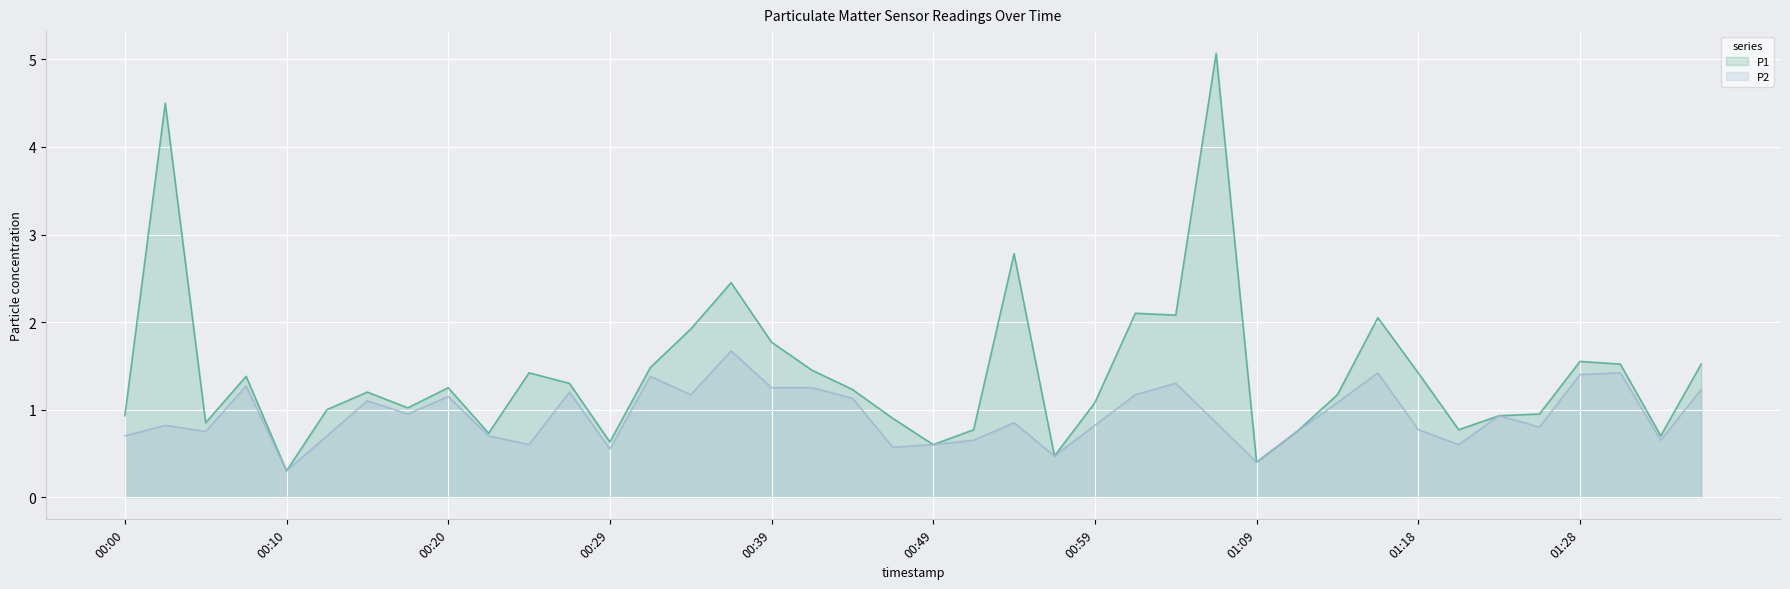

True or false: P1 and P2 cross at least once.

False